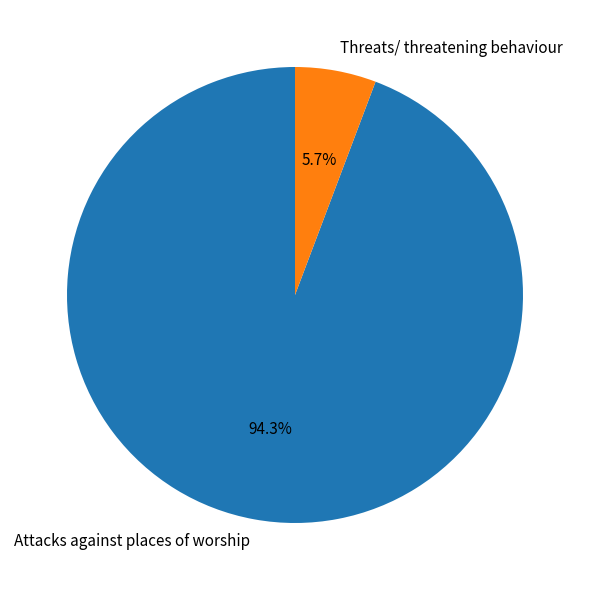

Between Attacks against places of worship and Threats/ threatening behaviour, which is larger?

Attacks against places of worship